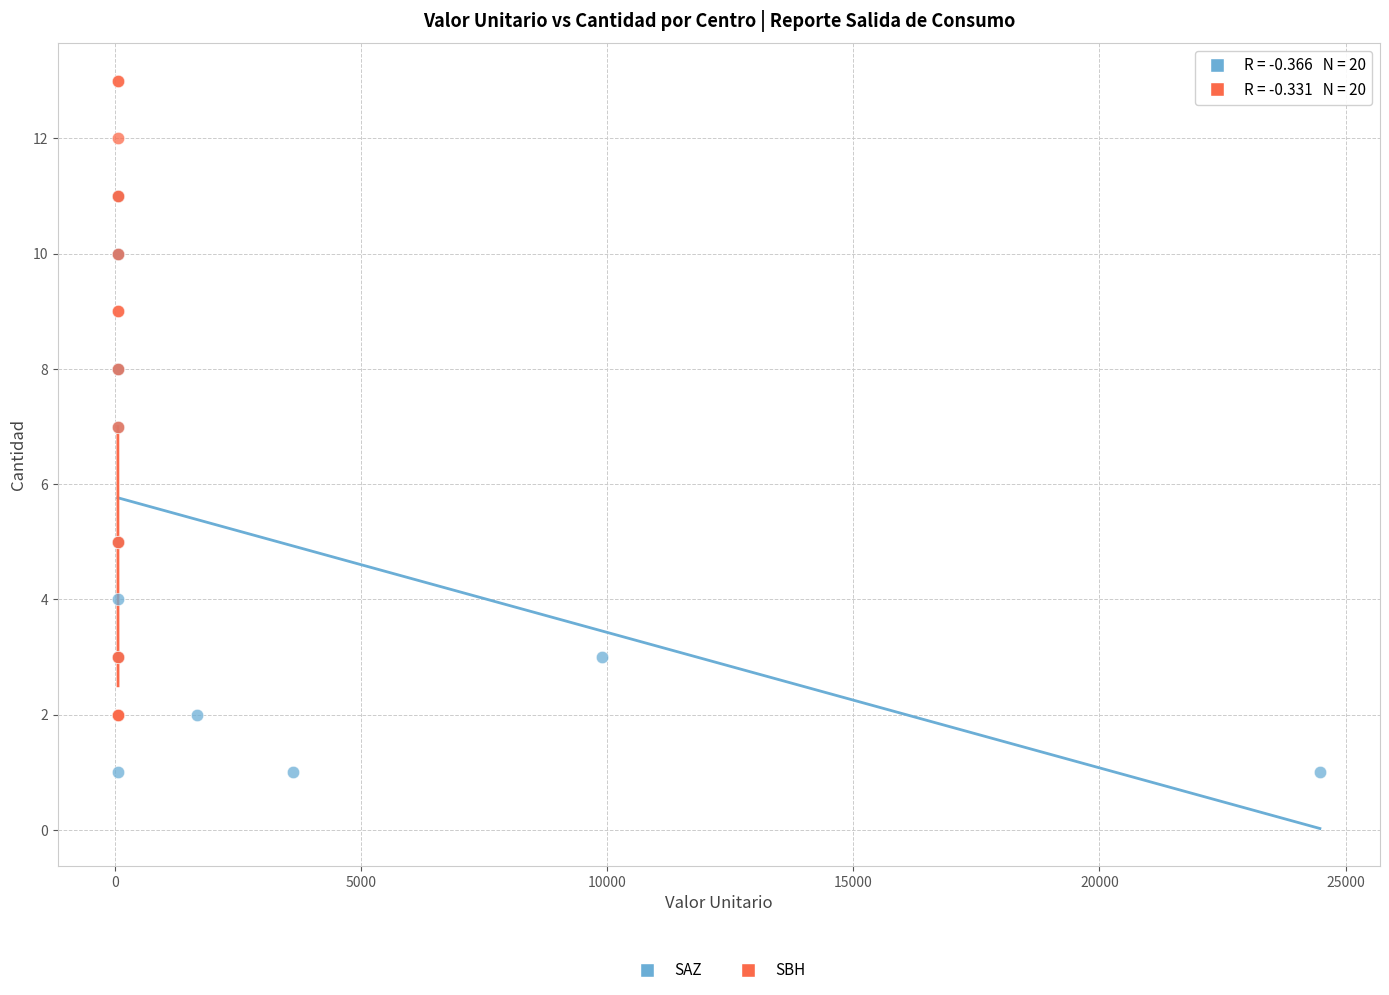

Which series reaches the maximum Y coordinate?

SBH